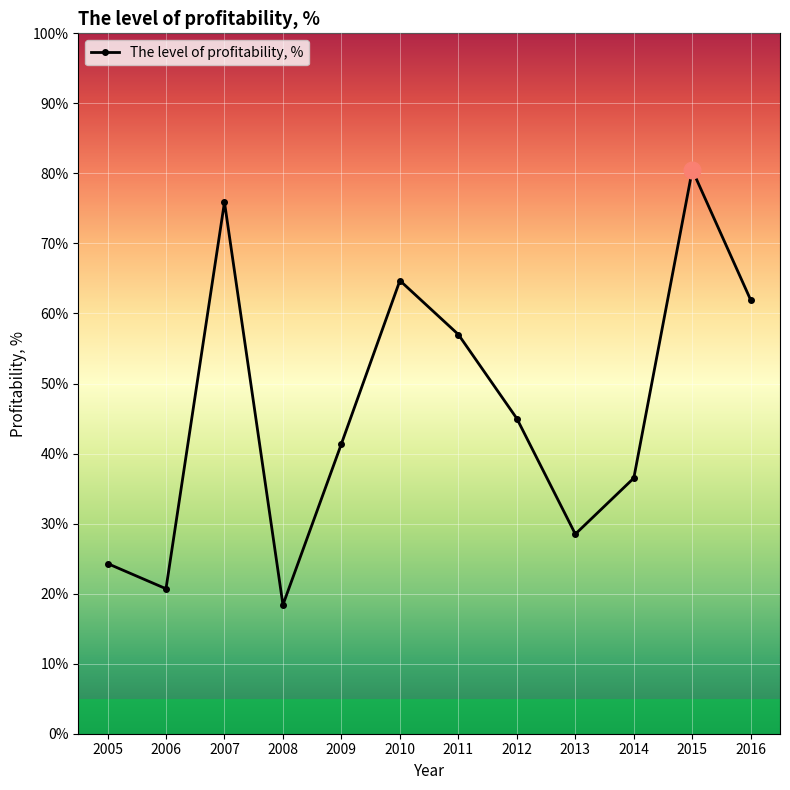

Rank the categories by value from highest to lowest.

2015, 2007, 2010, 2016, 2011, 2012, 2009, 2014, 2013, 2005, 2006, 2008